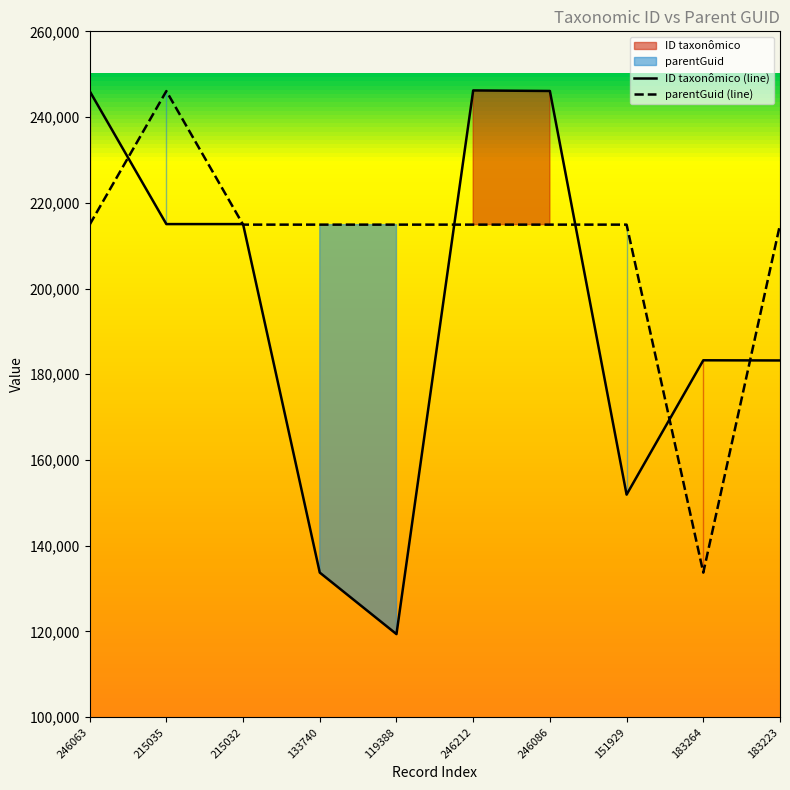

Reading left to right, extract all data points from this chart.

ID taxonômico (line): 246063	215035	215032	133740	119388	246212	246086	151929	183264	183223
parentGuid (line): 214907	246063	214907	214907	214907	214907	214907	214907	133740	214907